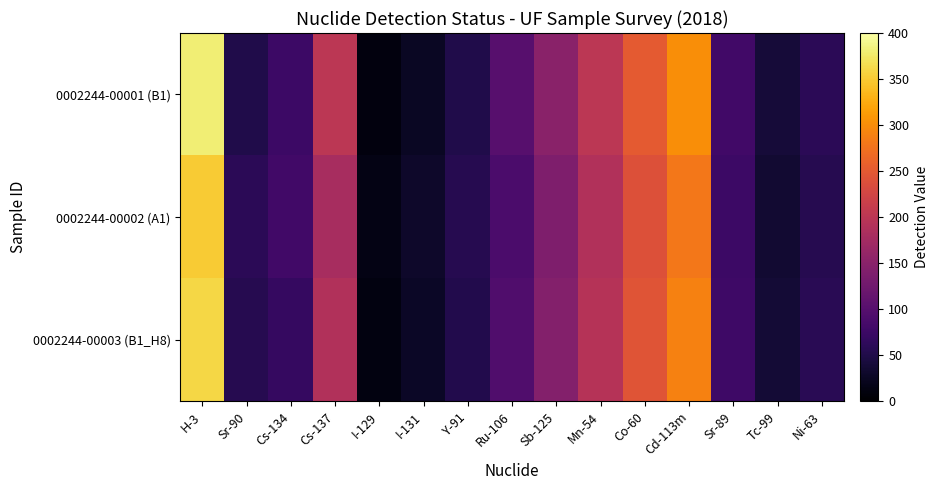

At which category is the sum across all series the highest?

H-3